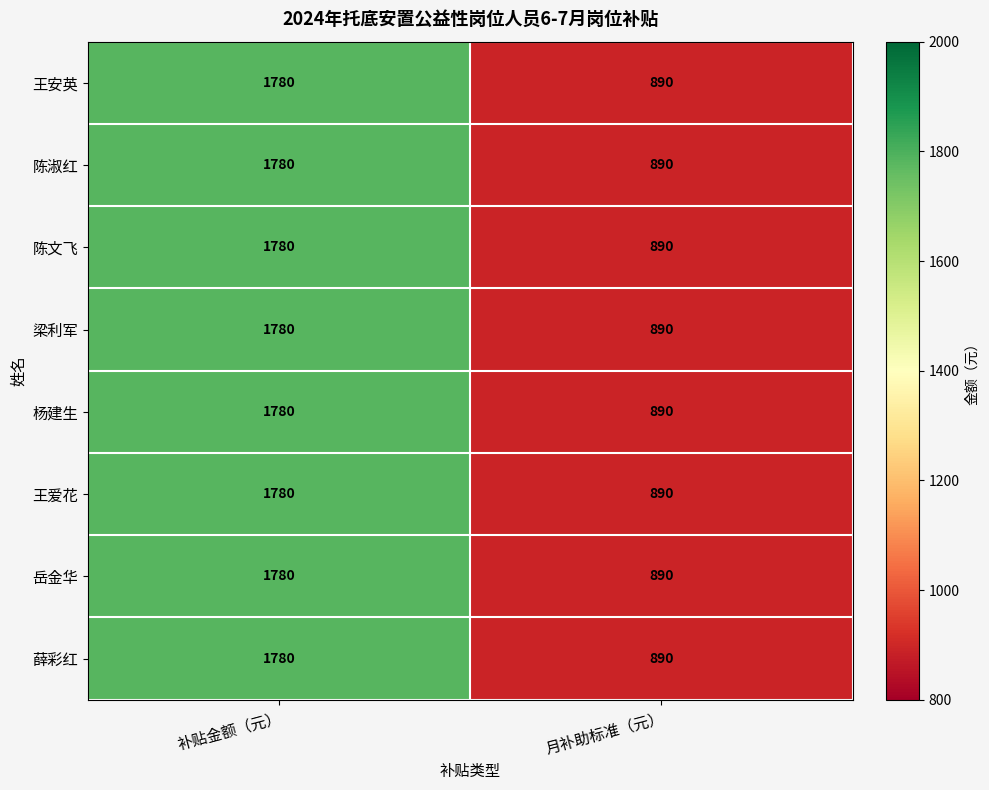

What is the difference between the 王安英 values at 月补助标准（元） and 补贴金额（元）?

890